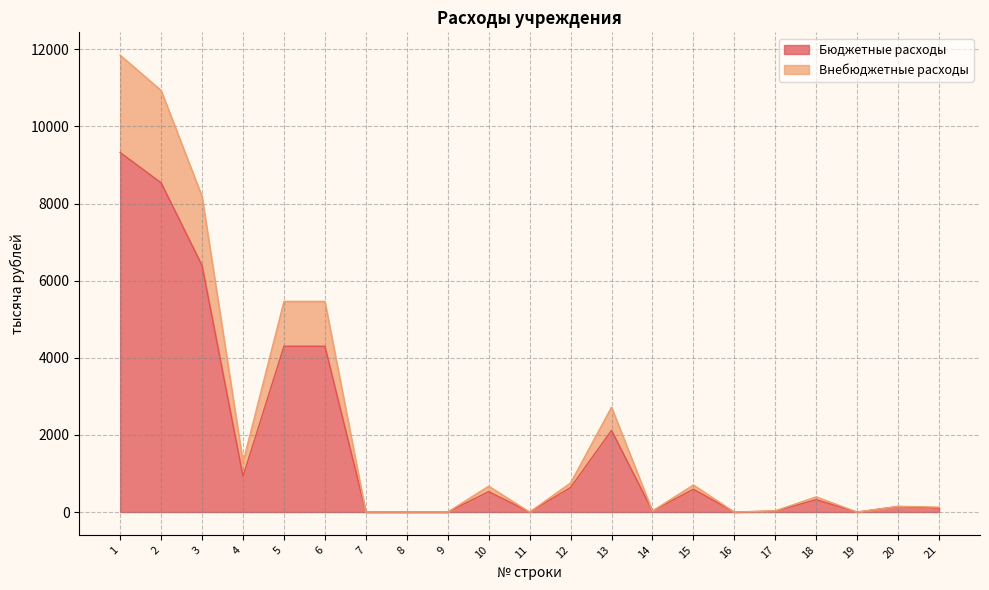

What is the difference between the highest and lowest values at 4?

369